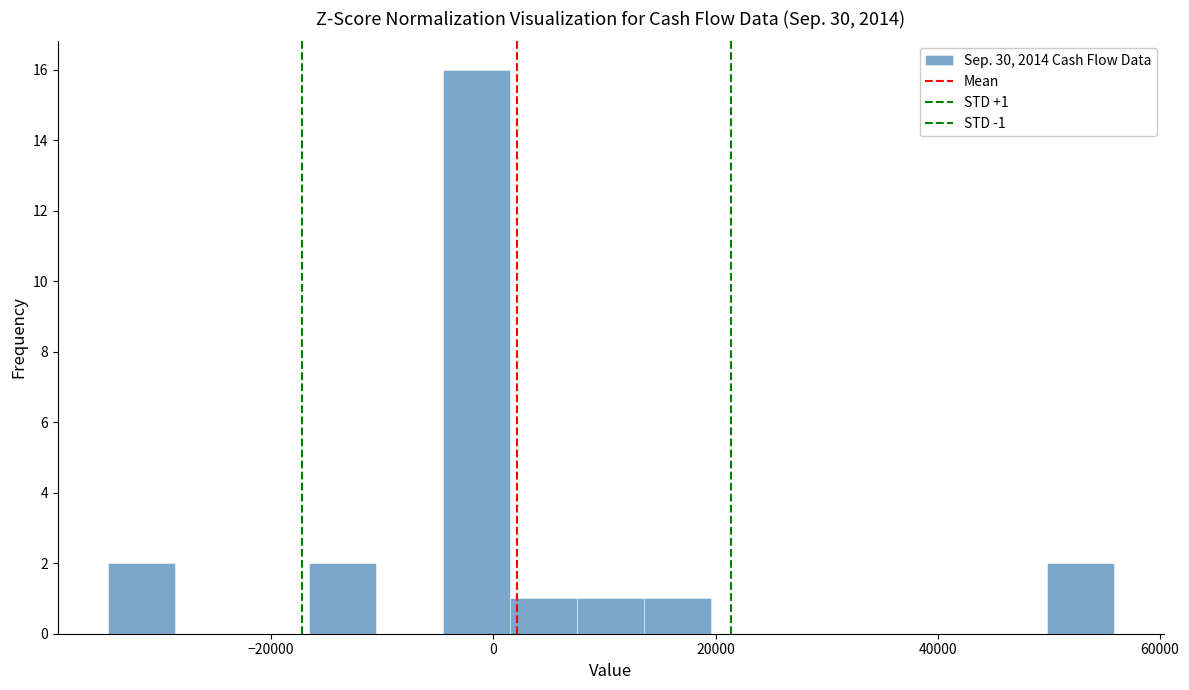

Around what value on the x-axis is the tallest bar? Give the approximate position of its centre, as read against the axis.

-2000